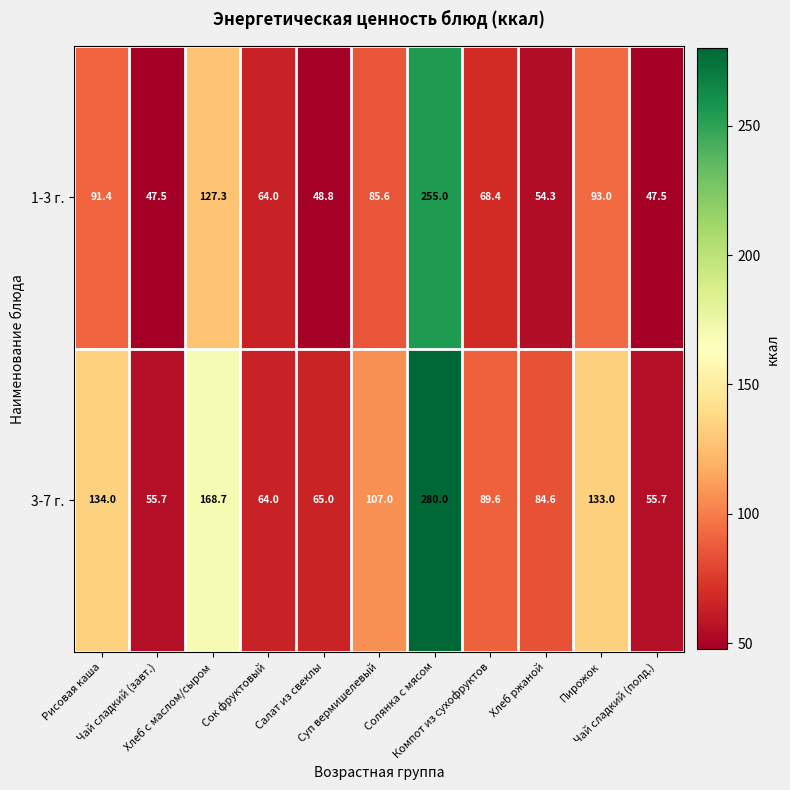

Rank the series by their average value, from highest to lowest.

3-7 г., 1-3 г.